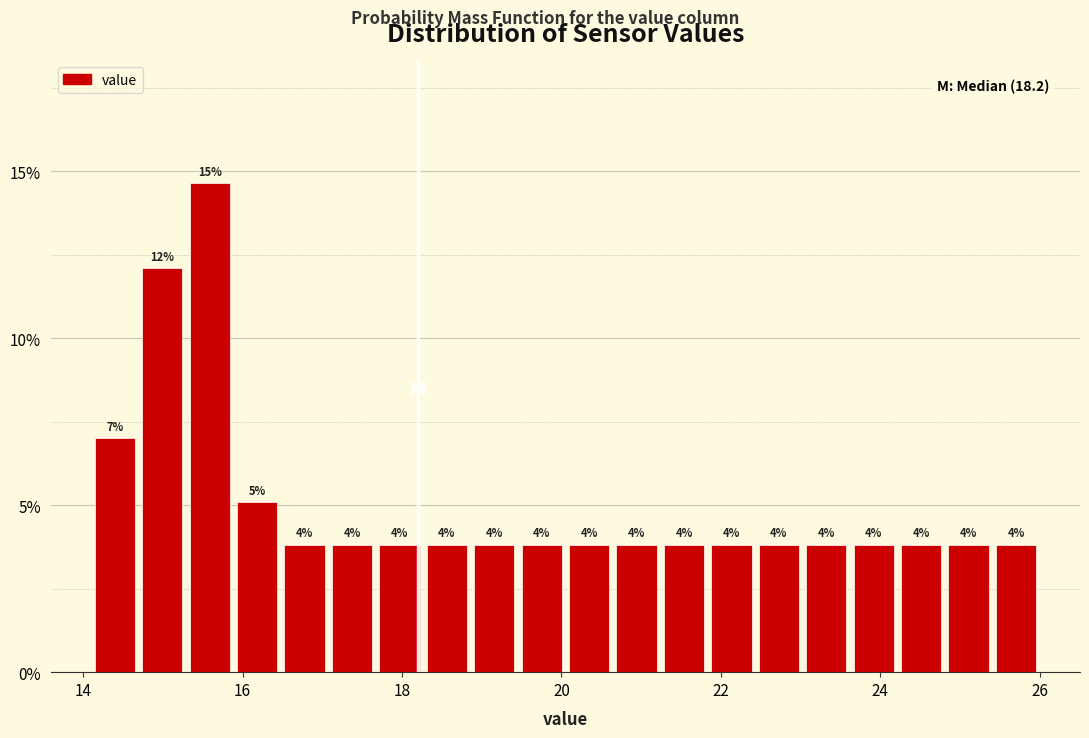

Read against the x-axis, roughly where is the centre of the tallest bar?

15.6